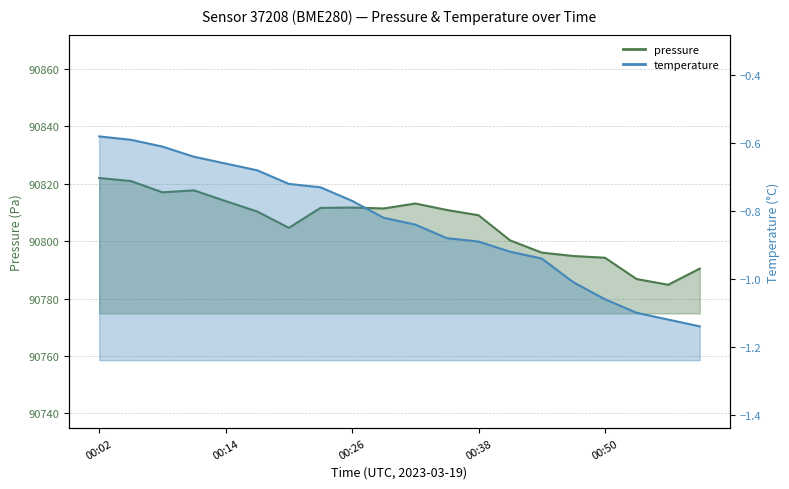

True or false: temperature has more than 0 interior local peaks.

False